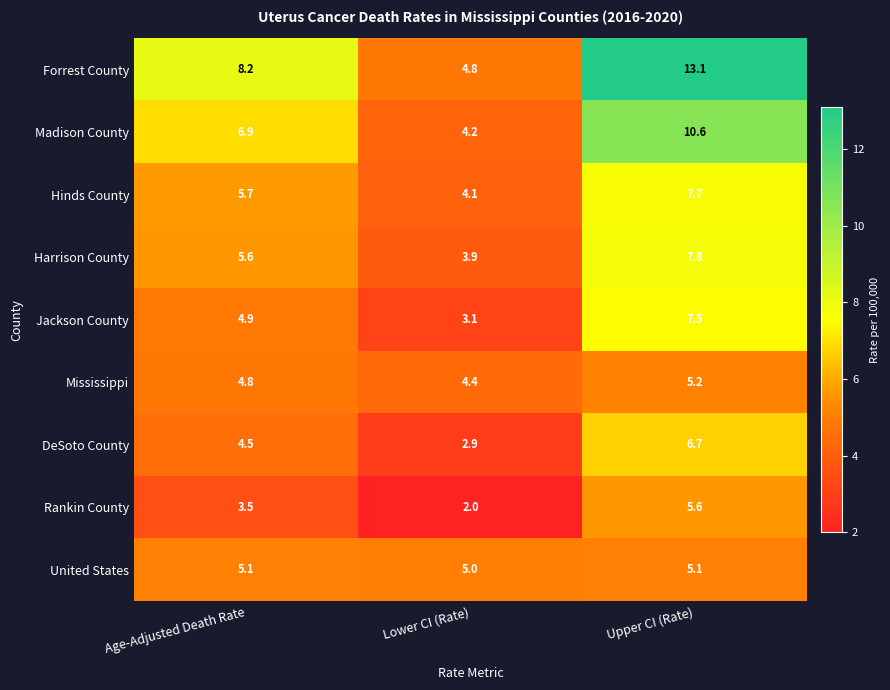

What is the minimum value for Mississippi?

4.4